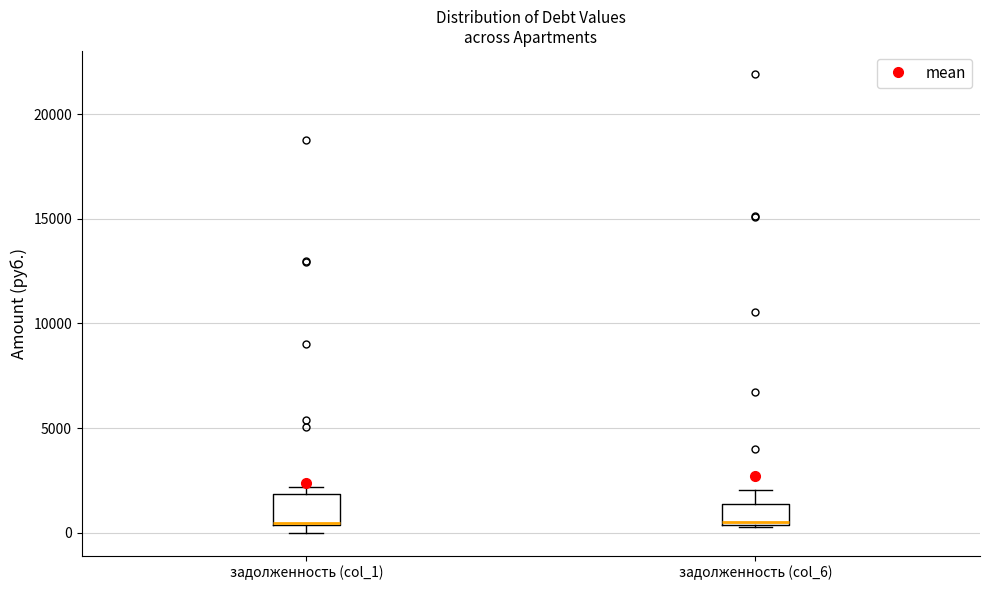

Reading left to right, transcribe this box plot: for each box, give where its median line is, the range the box spans, and where its two whiskers end, as read against the y-axis. The values are not printed on the chart, so give them approximately, as read against the axis.

задолженность (col_1): median 500 (drawn on the box's lower edge), box 500 to 2000, whiskers 0 to 2000 (just above the box's upper edge)
задолженность (col_6): median 500, box 500 to 1500, whiskers 500 to 2000